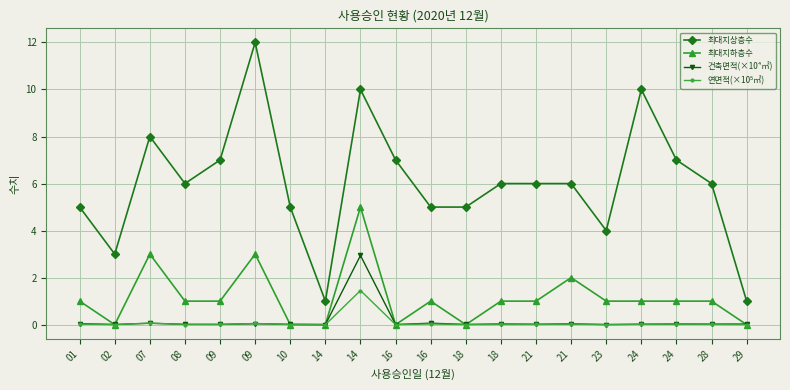

Count the number of categories in the chart.

20